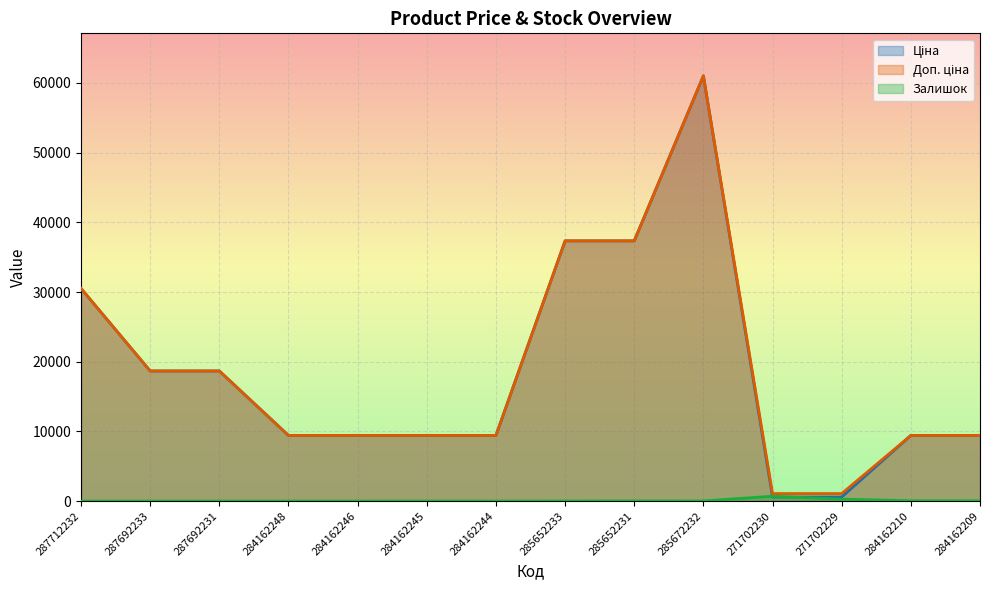

How many lines are shown in the chart?

3